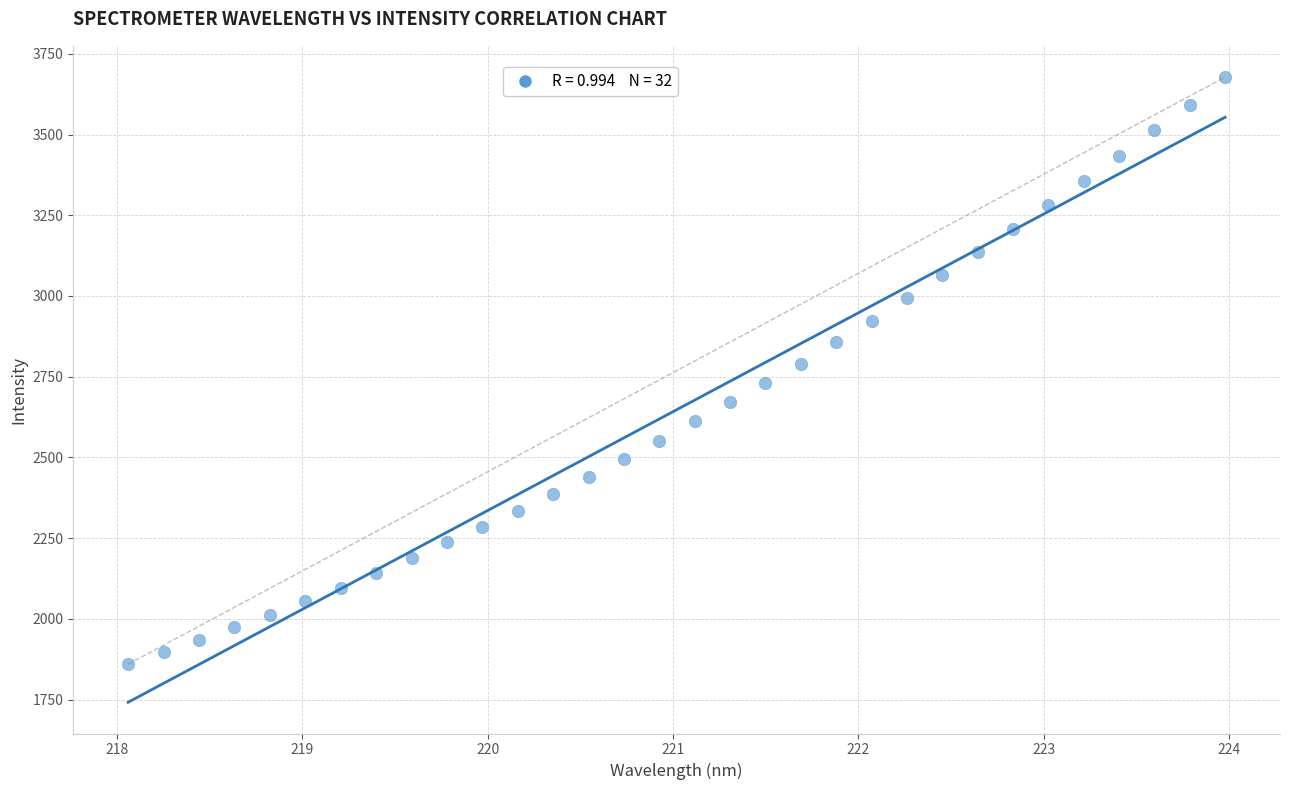

What is the range of Y values (max minus min)?

1818.5